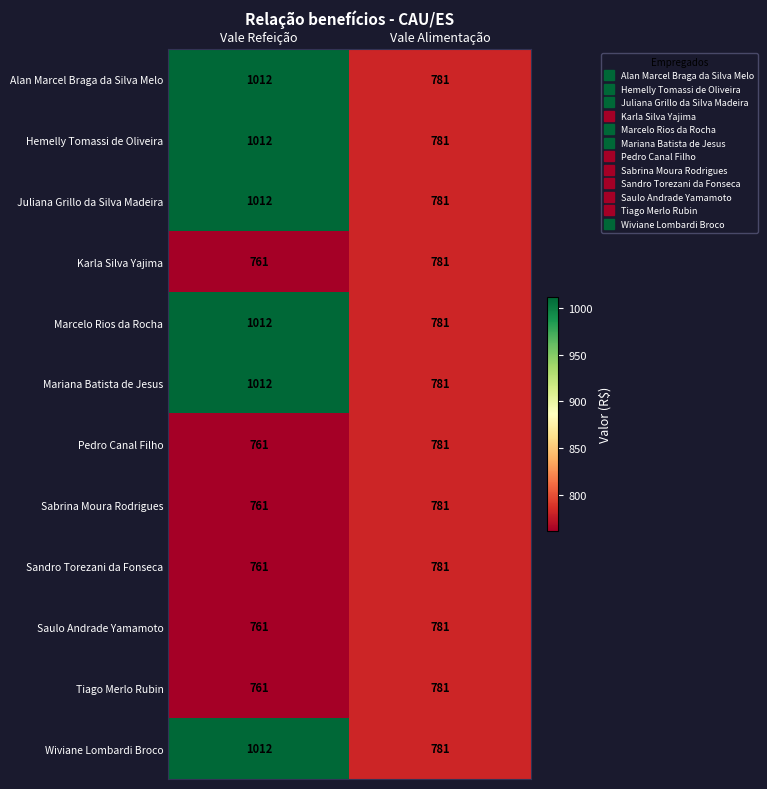

What value does the Saulo Andrade Yamamoto series have at Vale Alimentação, to the nearest 5?

780